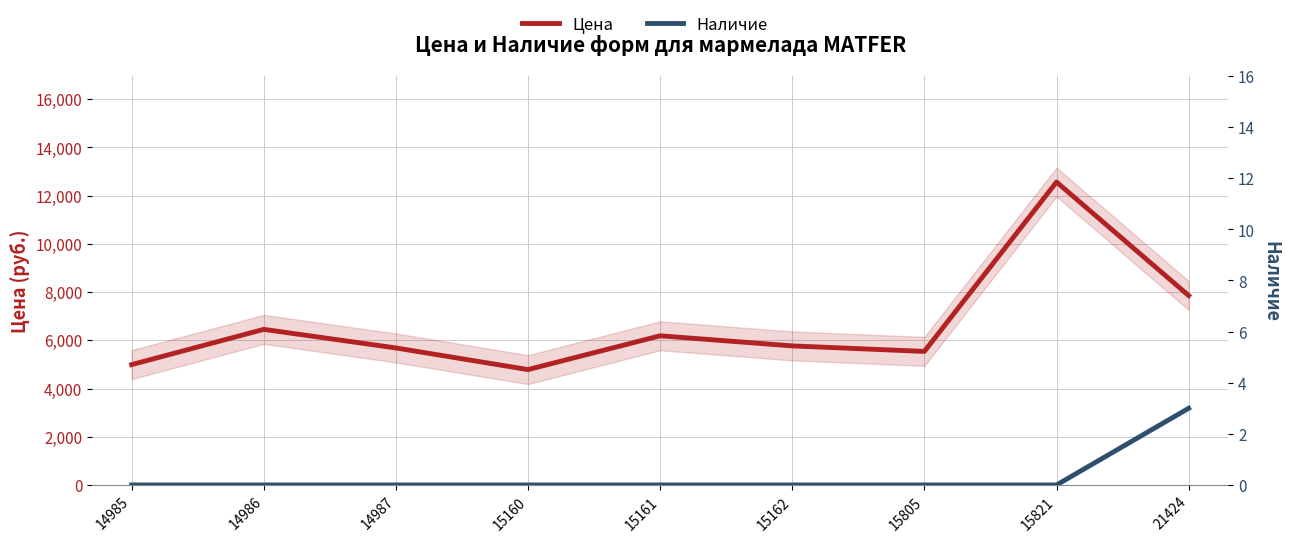

What is the total value across all series at 15160?

4784